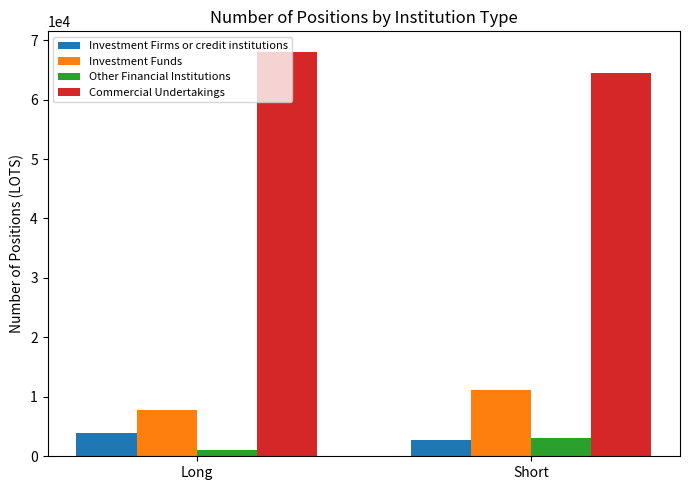

Which category has the lowest value in the Other Financial Institutions series?

Long